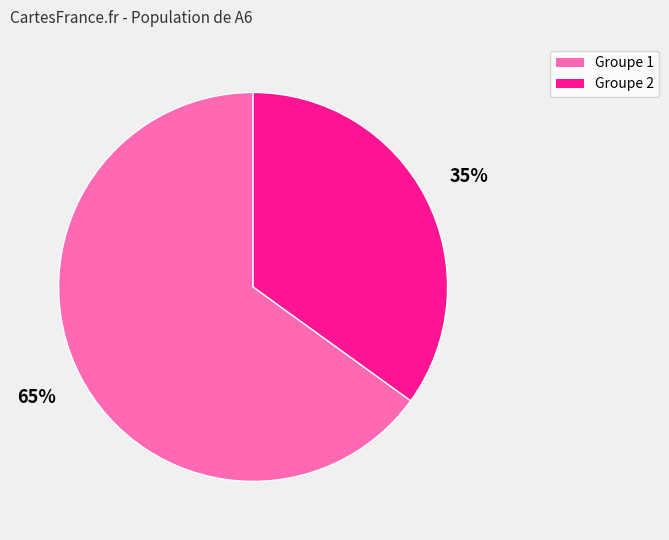

Count the number of slices in the pie.

2